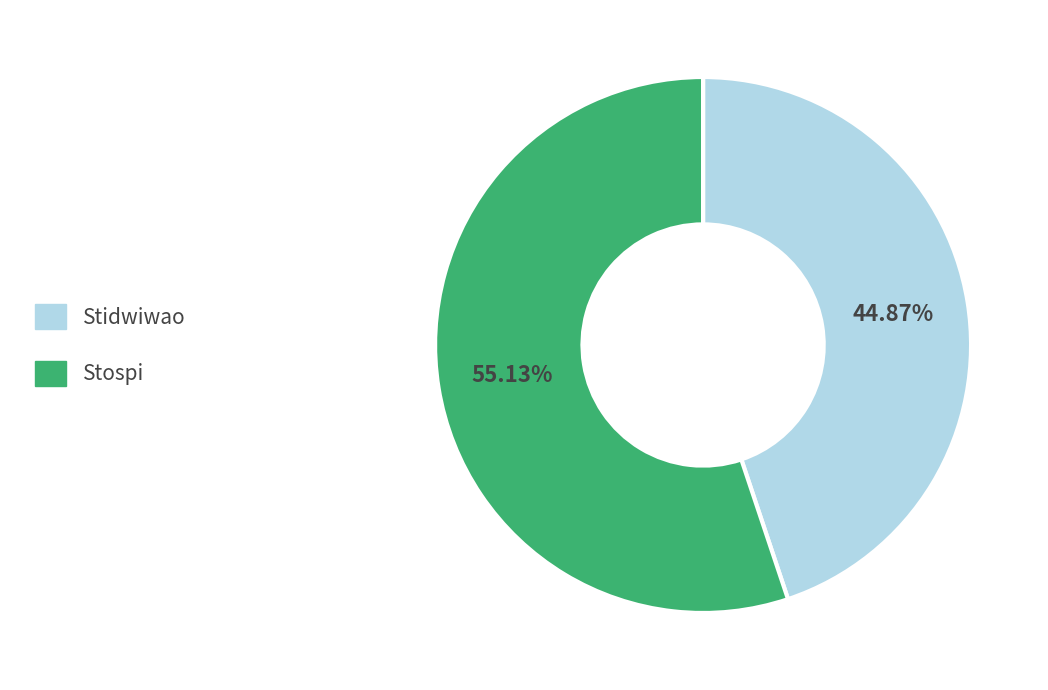

Which category has the biggest portion of the pie?

Stospi